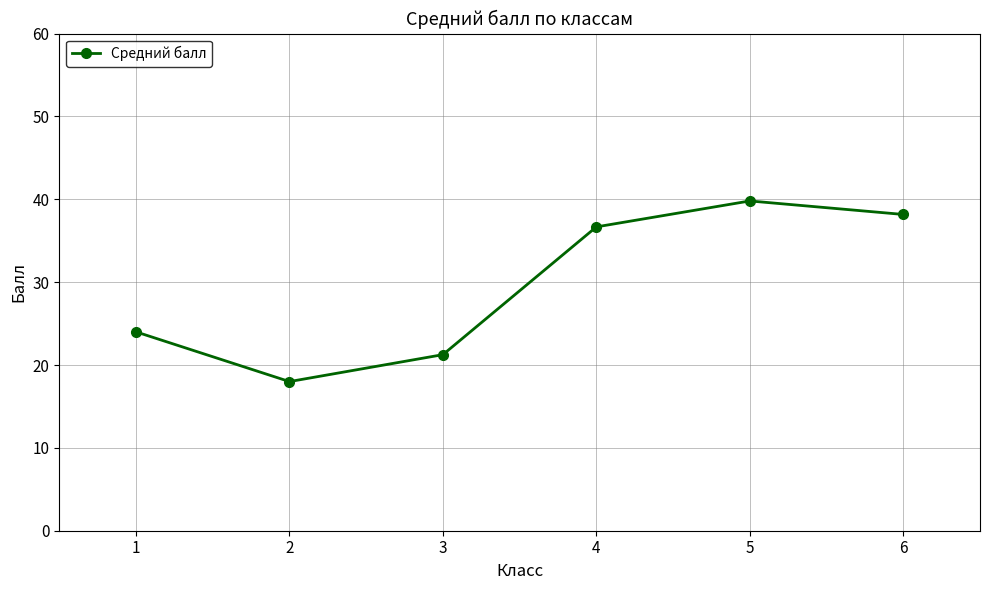

Rank the categories by value from highest to lowest.

5, 6, 4, 1, 3, 2